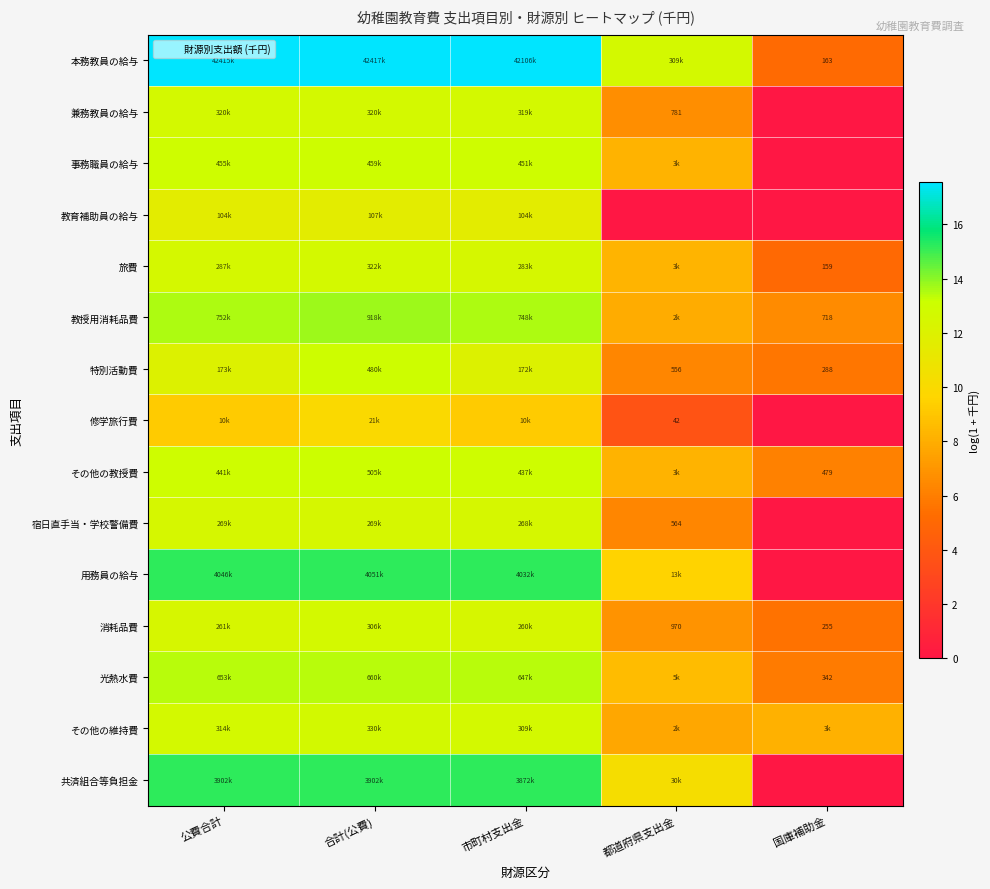

Is the value of 特別活動費 at 公費合計 greater than the value of 修学旅行費 at 都道府県支出金?

Yes